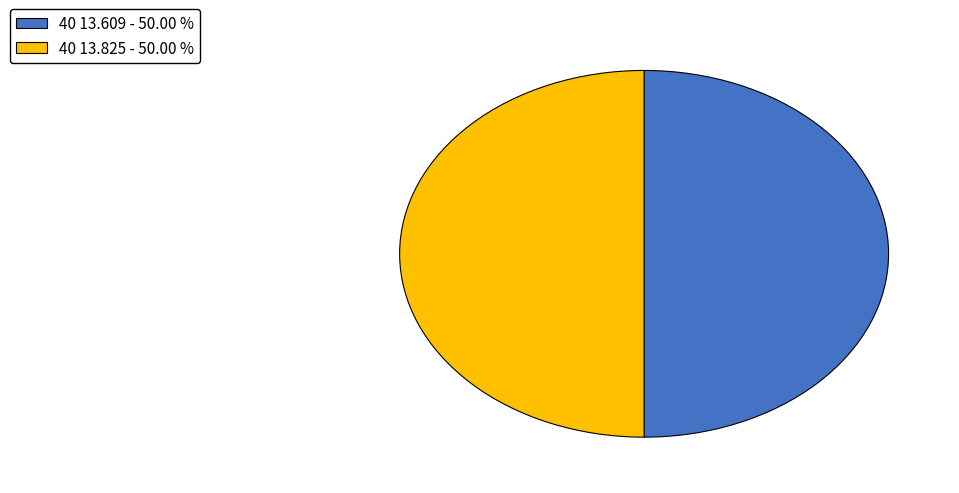

Is the sum of 40 13.825 and 40 13.609 greater than half?

Yes